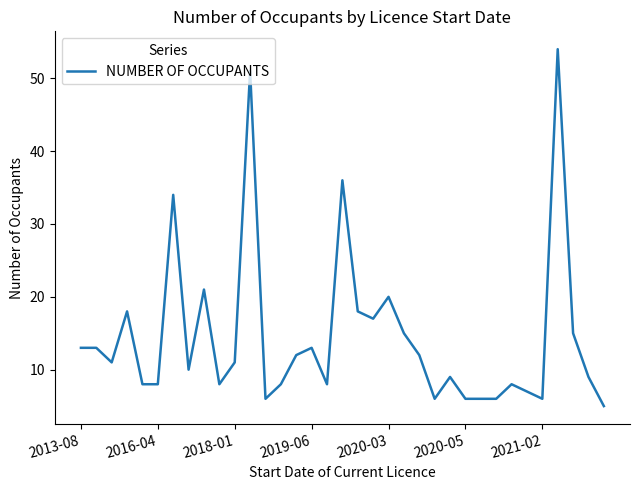

What is the average value?

15